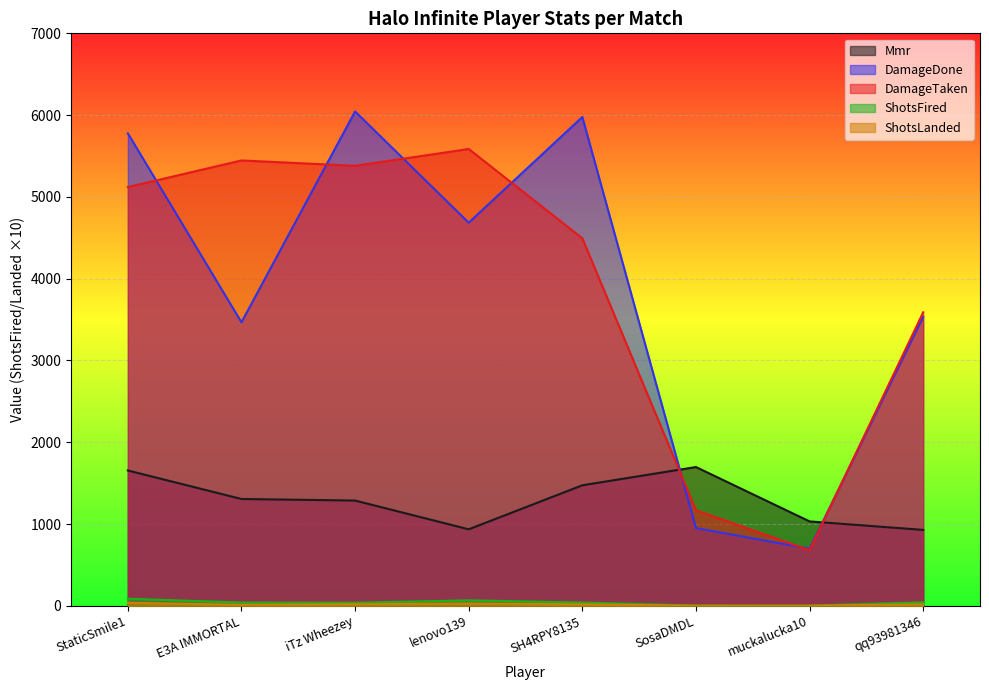

True or false: DamageDone has a value of 9307.6 at iTz Wheezey.

False